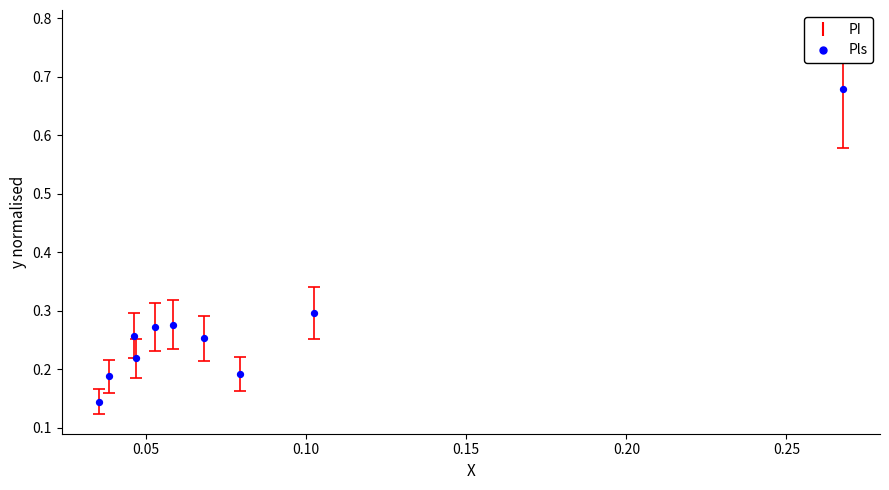

What is the range of Y values (max minus min)?

0.5